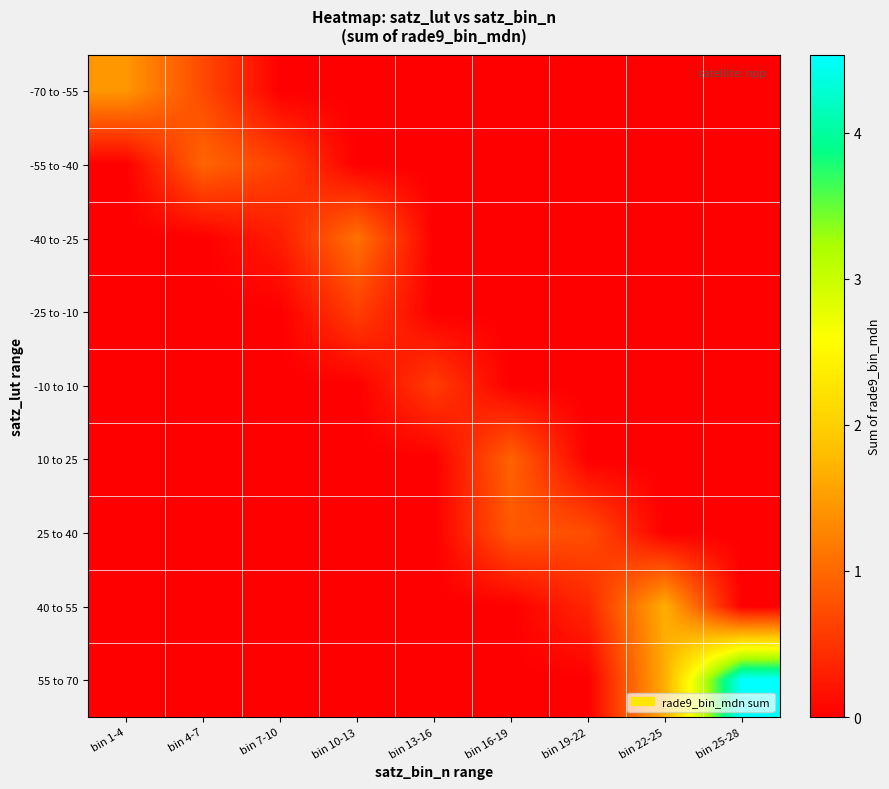

Which series has the widest spread of values?

55 to 70